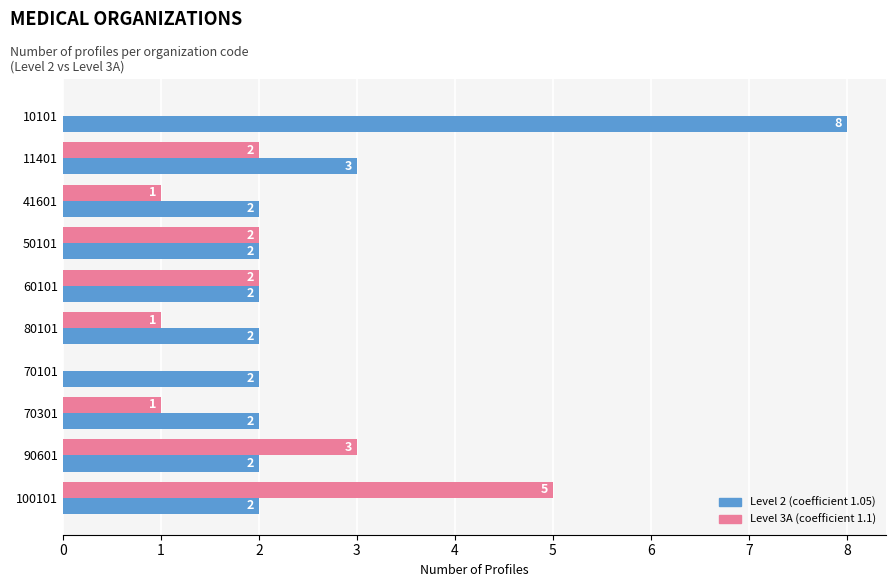

At which category is the sum across all series the highest?

10101